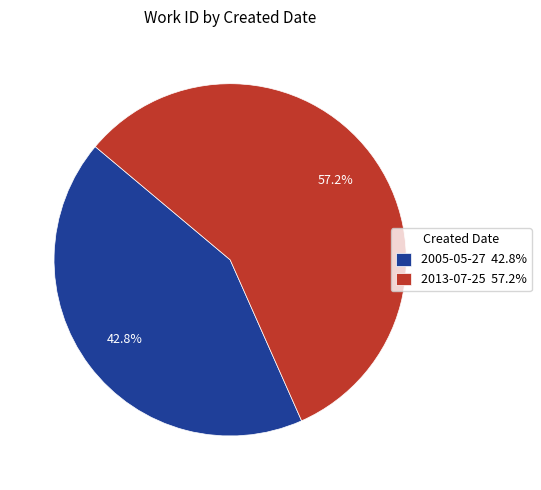

To the nearest percent, what portion does 2005-05-27 represent?

43%